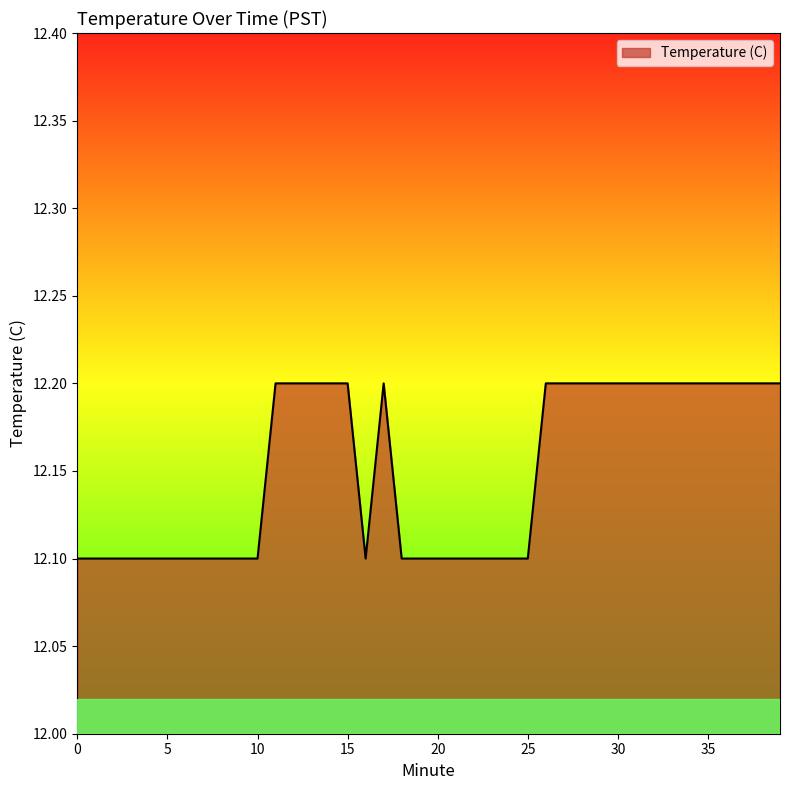

Reading left to right, what are all the values shown in this chart?

12.1	12.1	12.1	12.1	12.1	12.1	12.1	12.1	12.1	12.1	12.1	12.2	12.2	12.2	12.2	12.2	12.1	12.2	12.1	12.1	12.1	12.1	12.1	12.1	12.1	12.1	12.2	12.2	12.2	12.2	12.2	12.2	12.2	12.2	12.2	12.2	12.2	12.2	12.2	12.2